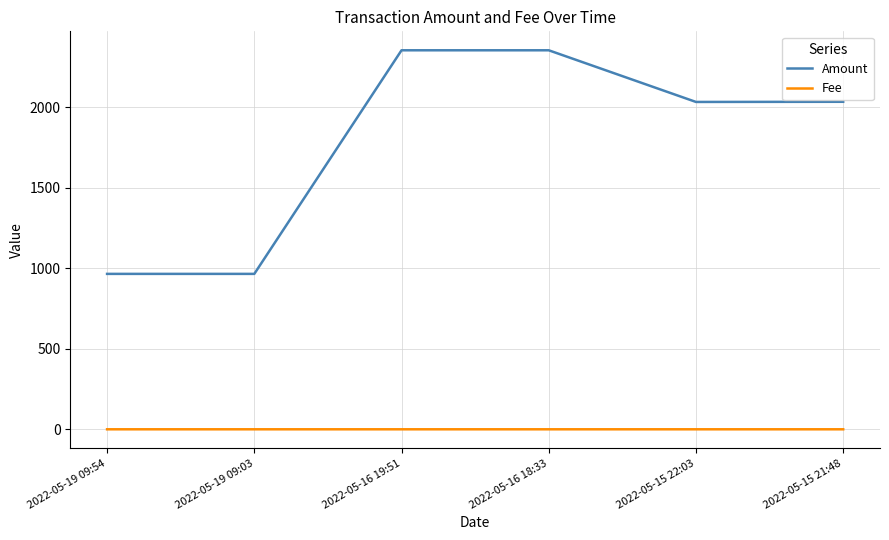

True or false: Amount and Fee intersect in this chart.

False